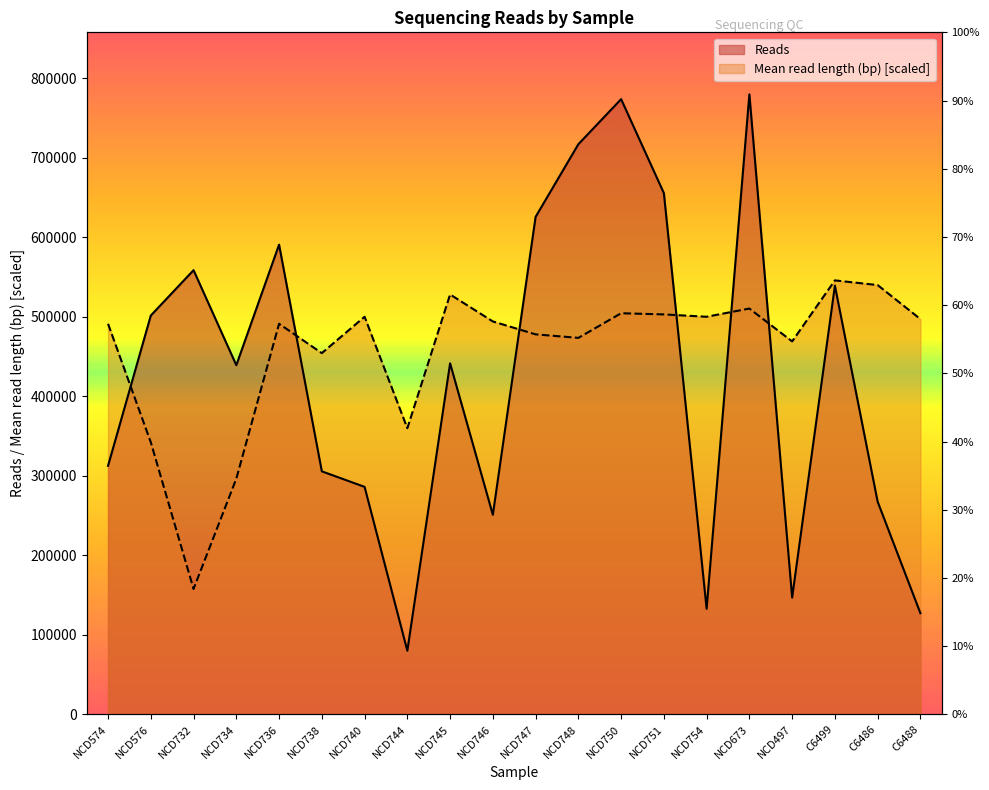

Rank the series by their average value, from highest to lowest.

Mean read length (bp), Reads